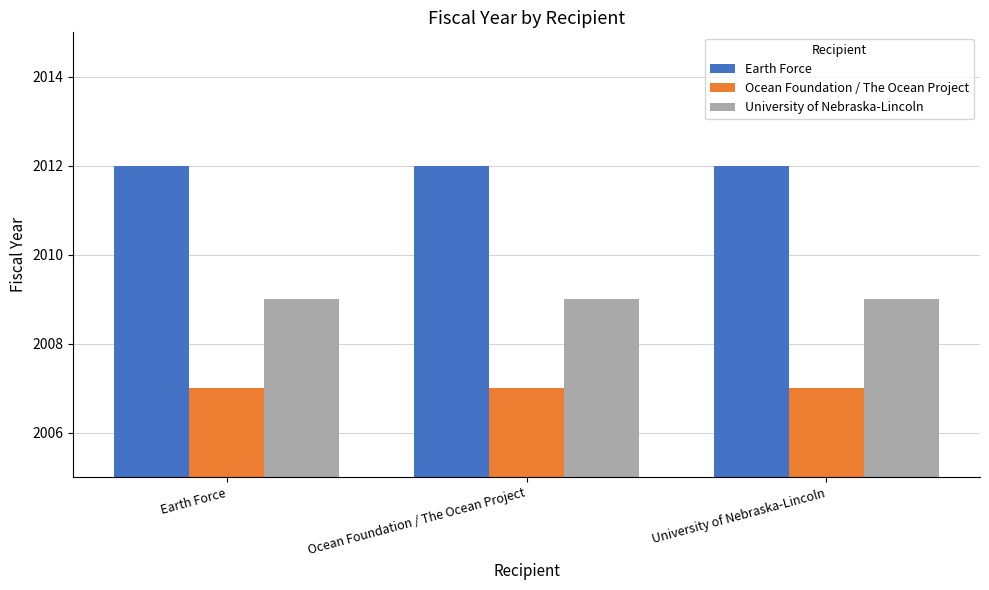

How many bars are there in total?

9